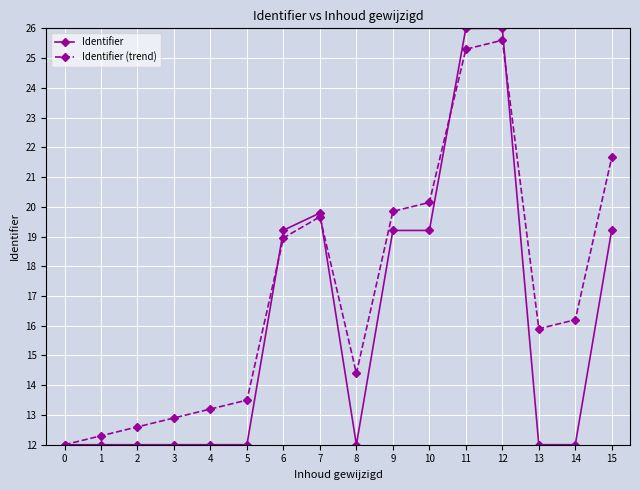

Reading left to right, transcribe all the data shown in this chart.

Identifier: 0=12.0	1=12.0	2=12.0	3=12.0	4=12.0	5=12.0	6=19.2	7=19.8	8=12.0	9=19.2	10=19.2	11=26.0	12=26.0	13=12.0	14=12.0	15=19.2
Identifier (trend): 0=12.0	1=12.3	2=12.6	3=12.9	4=13.2	5=13.5	6=19.0	7=19.7	8=14.4	9=19.8	10=20.1	11=25.3	12=25.6	13=15.9	14=16.2	15=21.7